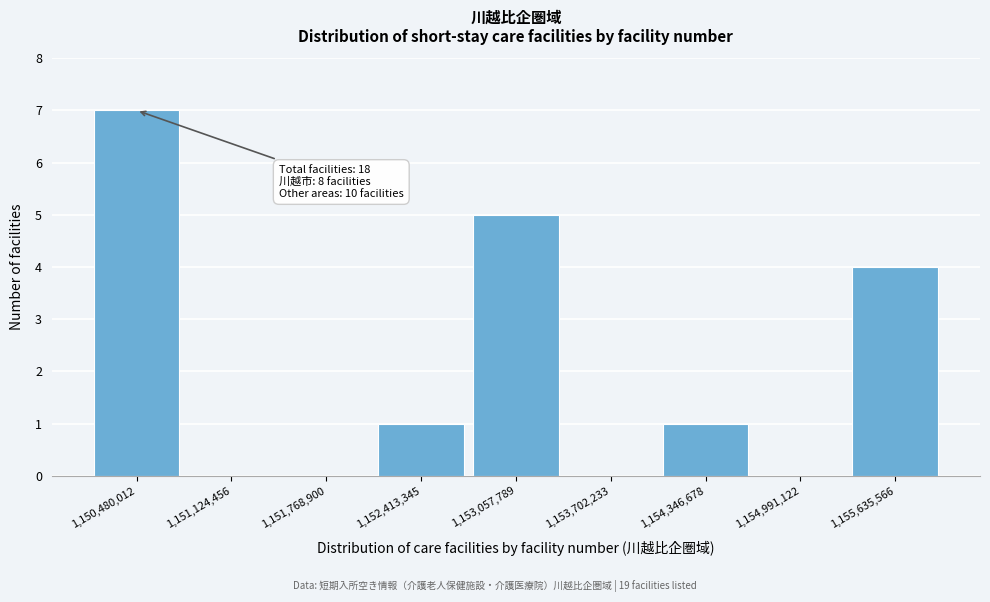

Reading left to right, transcribe all the data shown in this chart.

1,150,480,012=7	1,151,124,456=0	1,151,768,900=0	1,152,413,345=1	1,153,057,789=5	1,153,702,233=0	1,154,346,678=1	1,154,991,122=0	1,155,635,566=4